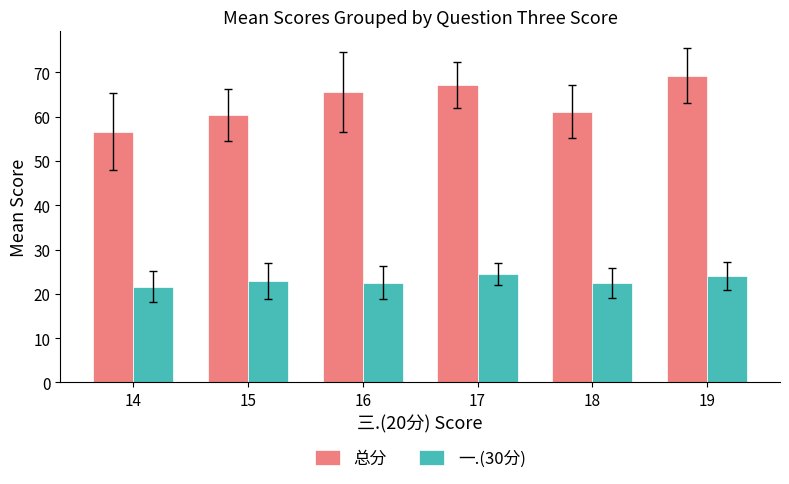

At 19, list the series in order from largest to smallest.

总分, 一.(30分)